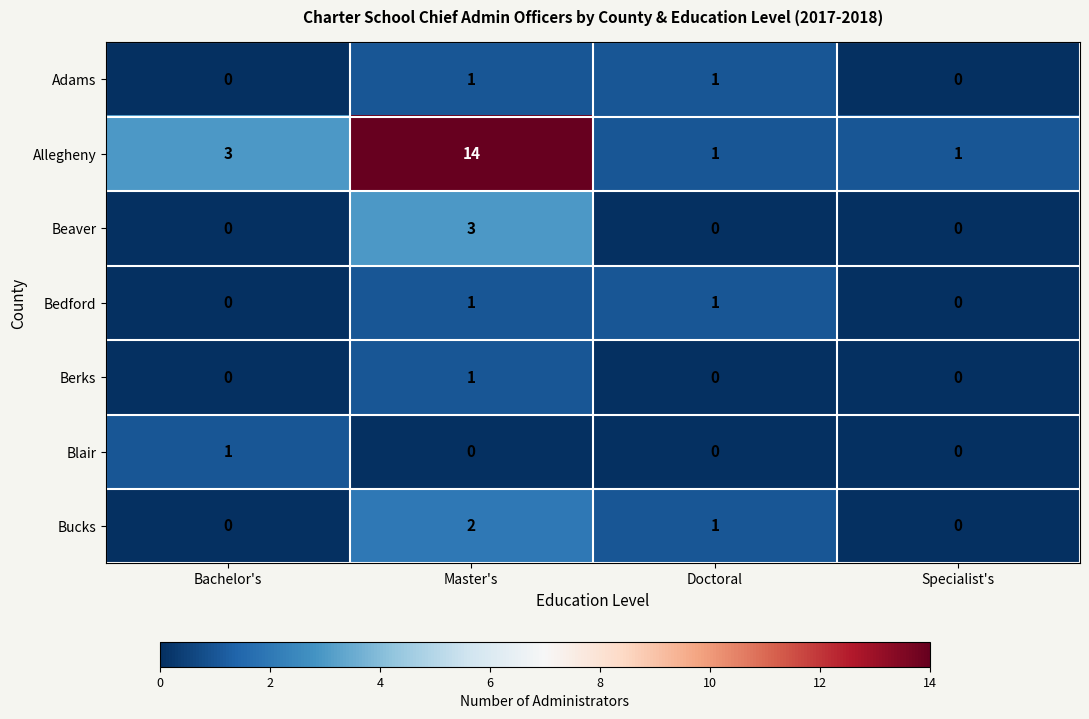

How many data points does each series have?

4